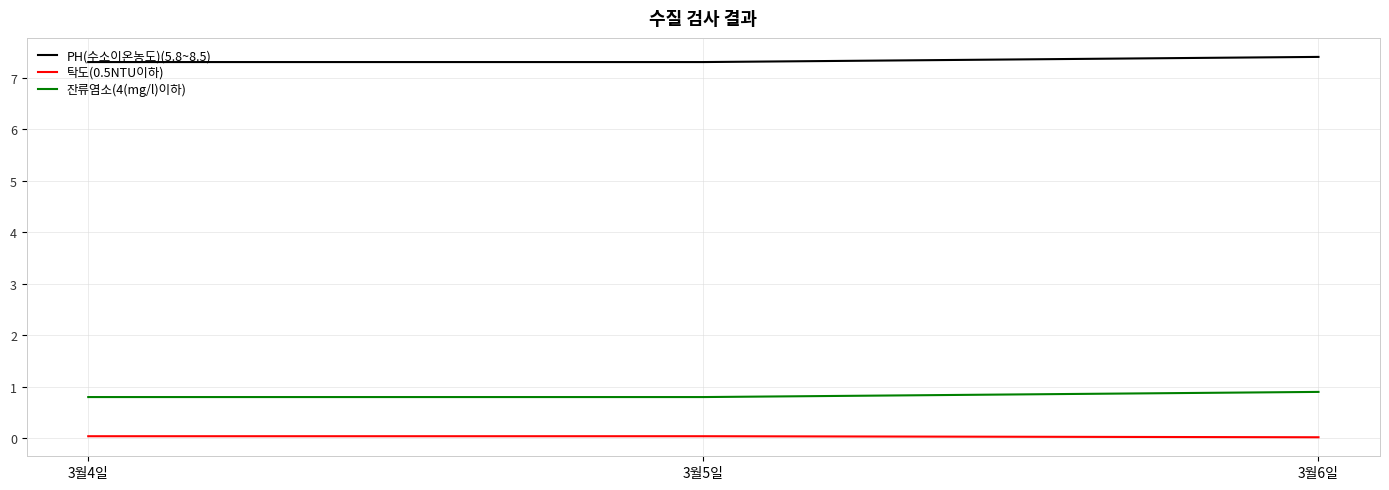

Is the value of PH(수소이온농도)(5.8~8.5) at 3월6일 greater than the value of 탁도(0.5NTU이하) at 3월6일?

Yes